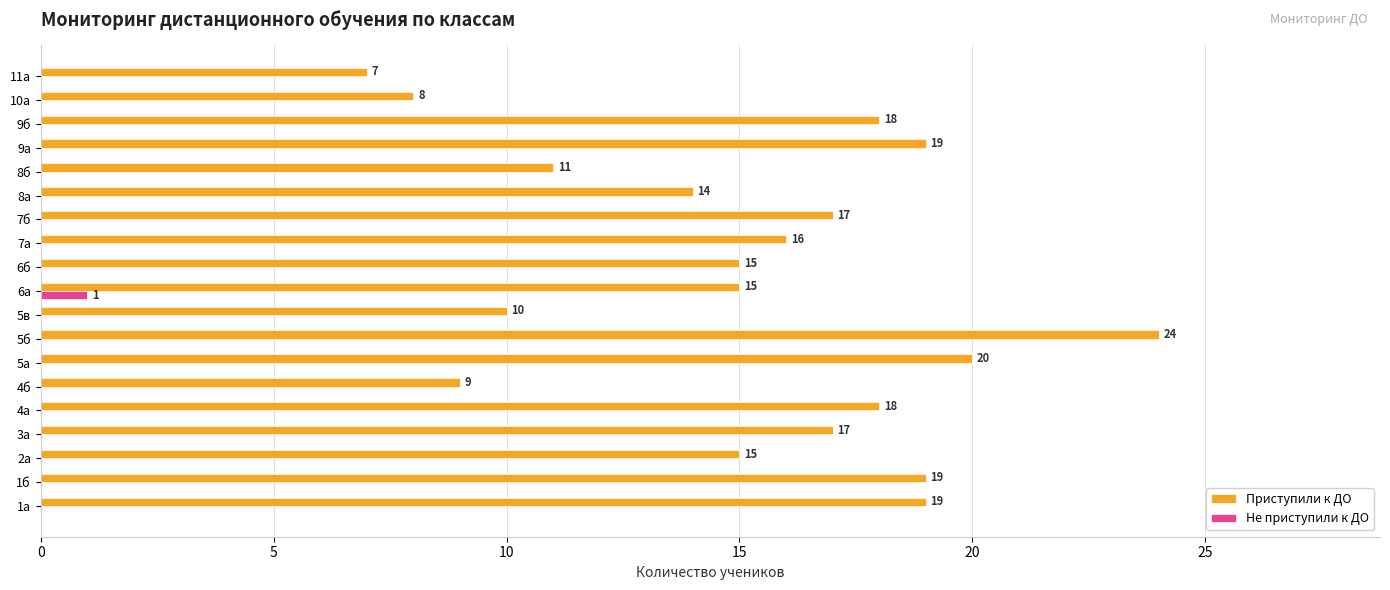

What is the sum of the Приступили к ДО values at 11а and 1а?

26